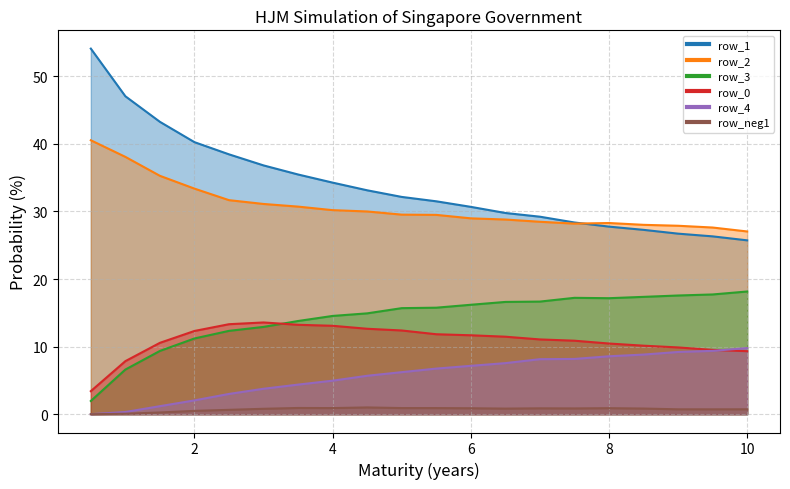

Does the chart have visible grid lines?

Yes